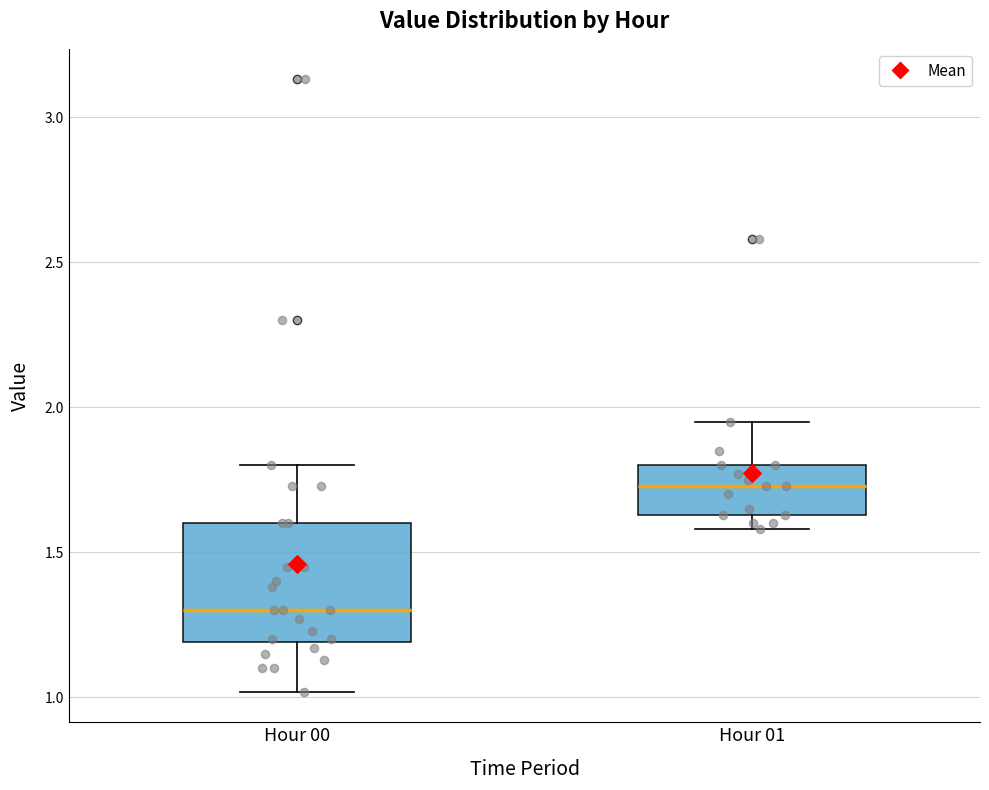

Where is the lower edge of the box for Hour 01 on the y-axis? The values are not printed on the chart, so give them approximately, as read against the axis.

1.65